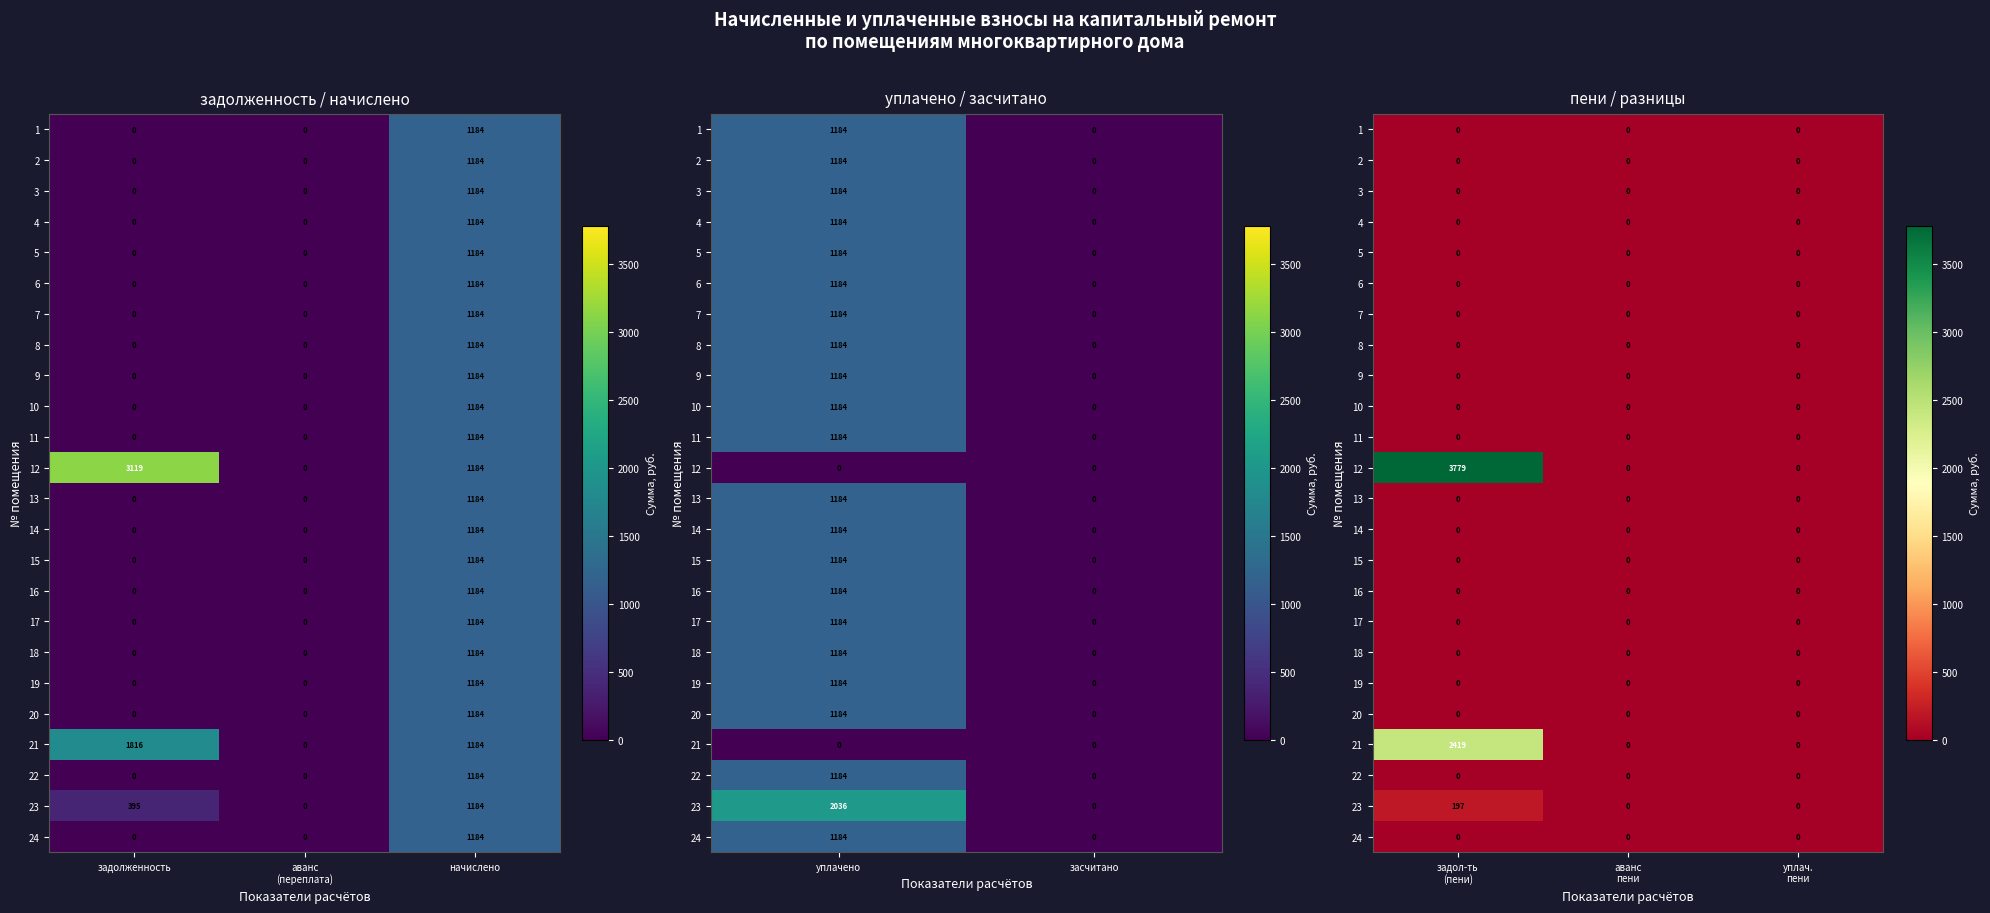

Between задол-ть (пени) and аванс пени, which is larger?

задол-ть (пени)